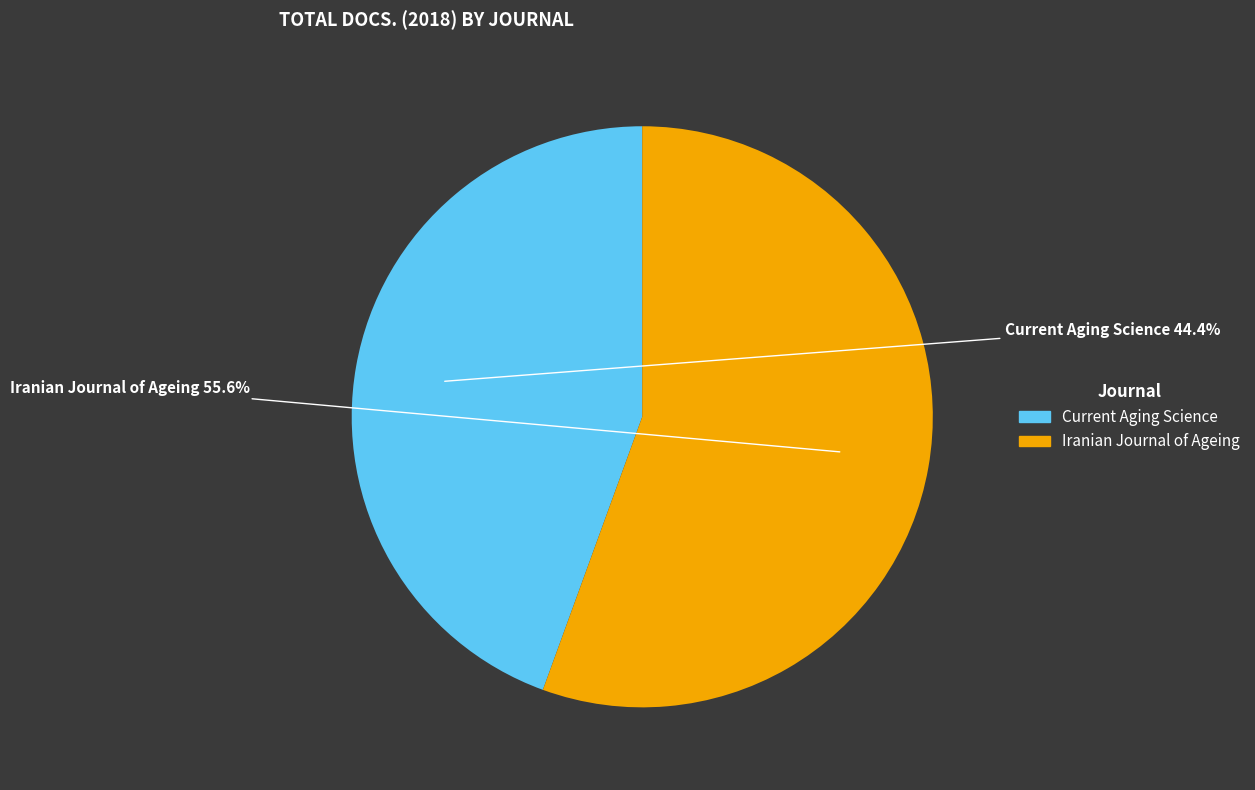

To the nearest percent, what percentage of the pie is Iranian Journal of Ageing?

56%